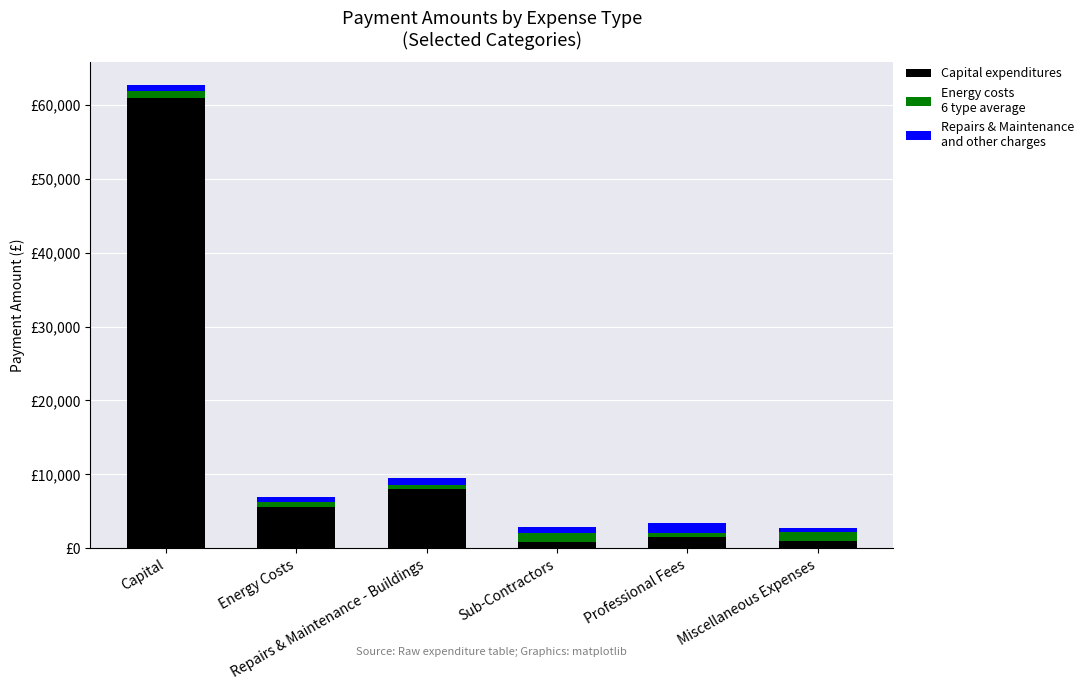

Which has a higher value, Capital or Energy Costs?

Capital